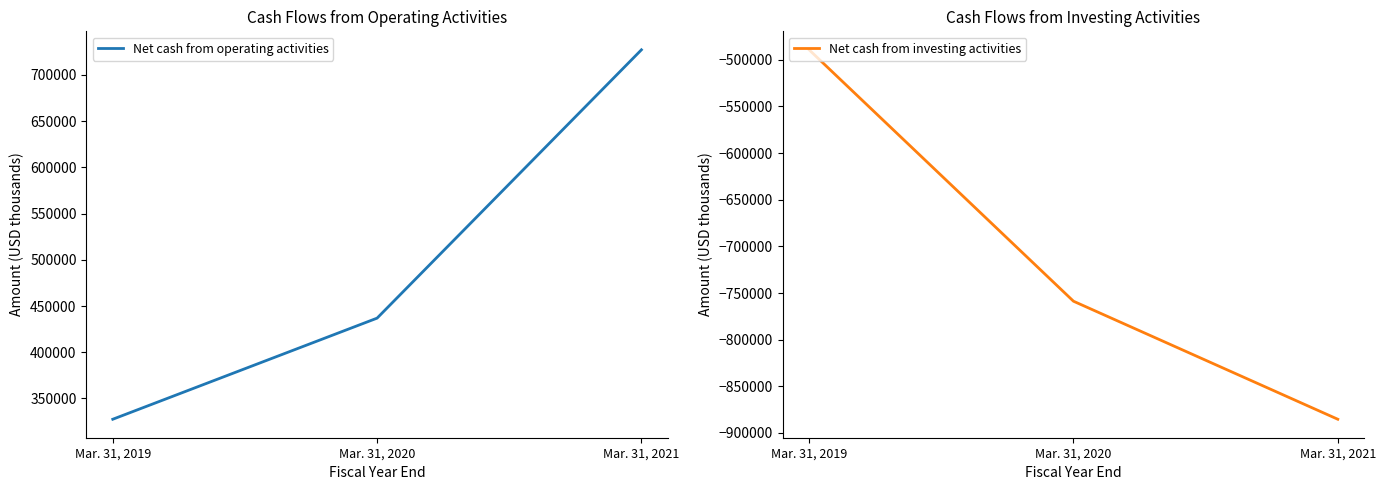

Where does the Net cash from operating activities series first go above 436936?

Mar. 31, 2021